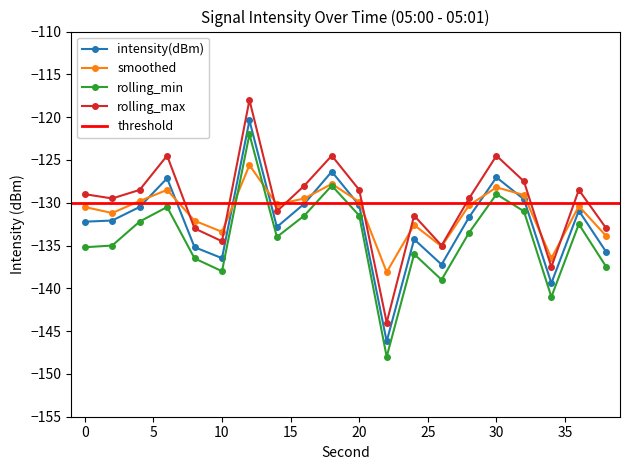

What is the average value of the rolling_max series?

-130.0